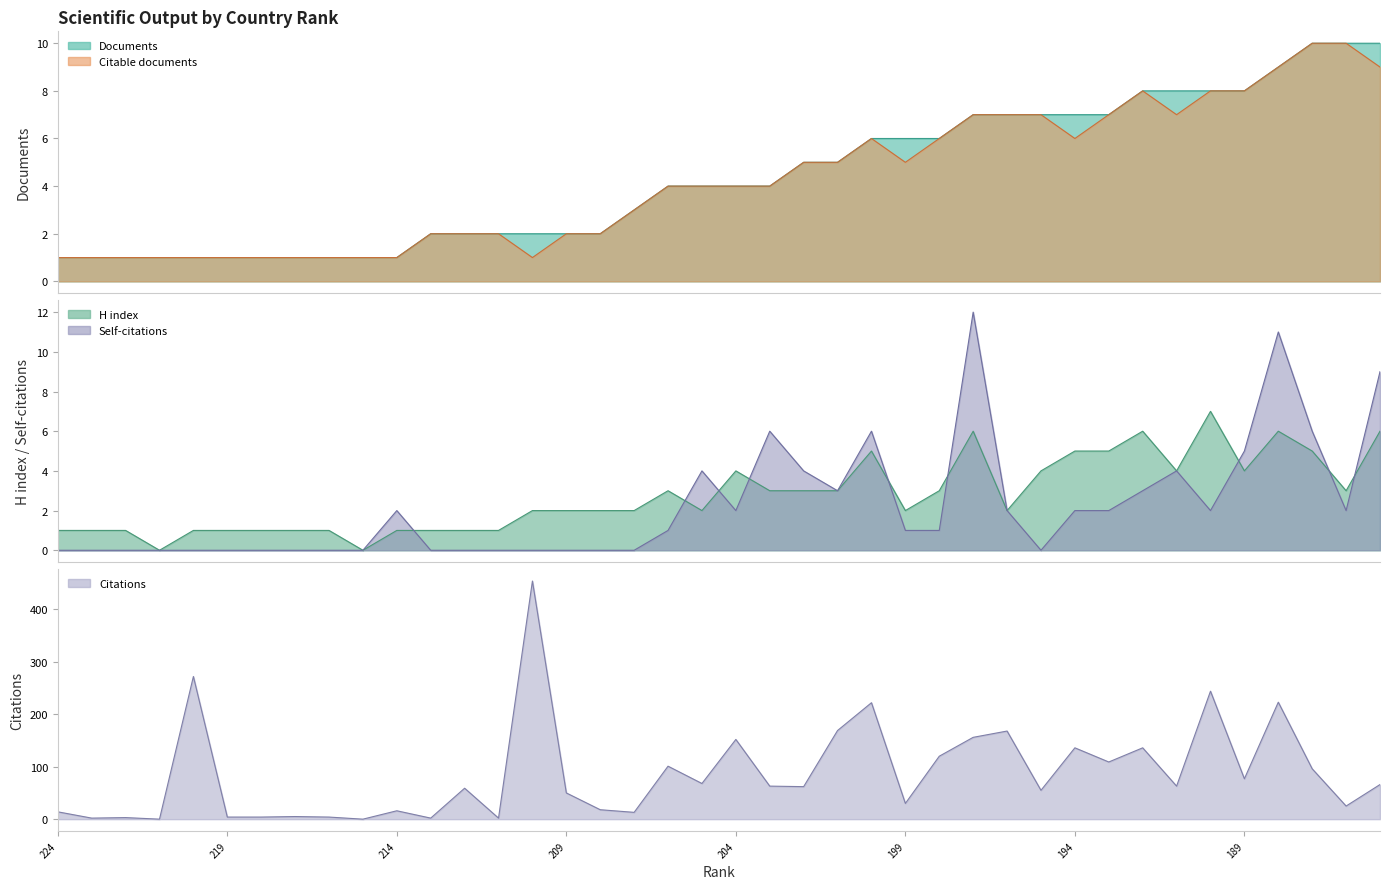

Read the Documents value at 215.

1